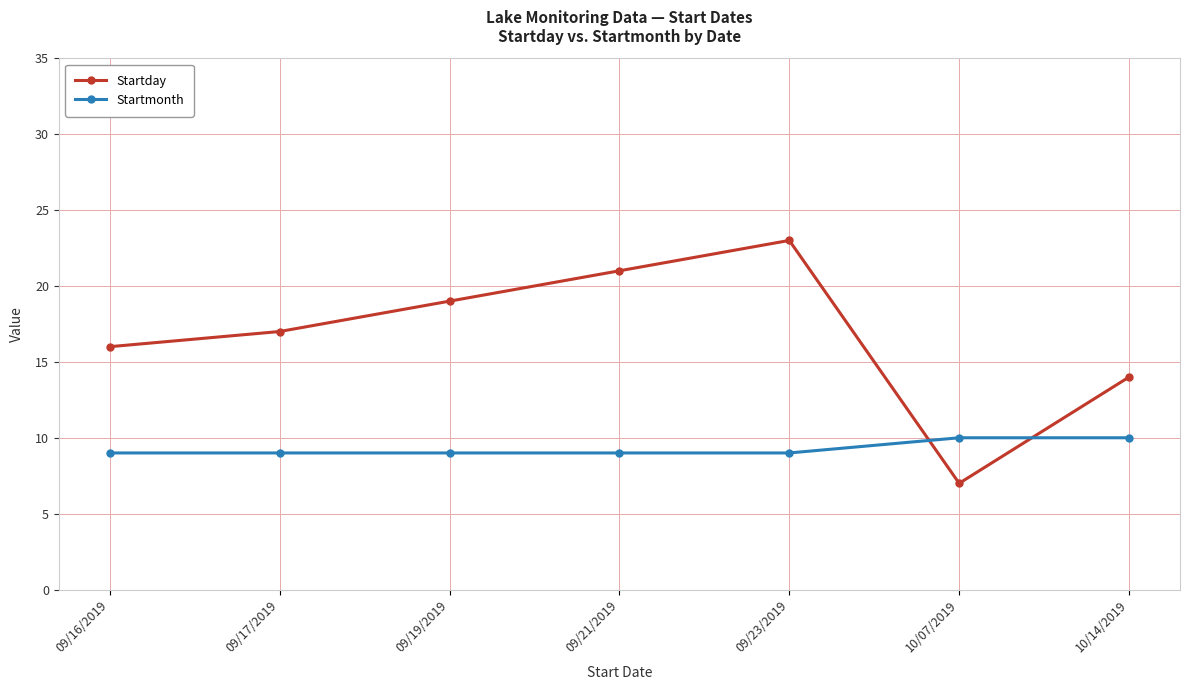

How many lines are shown in the chart?

2